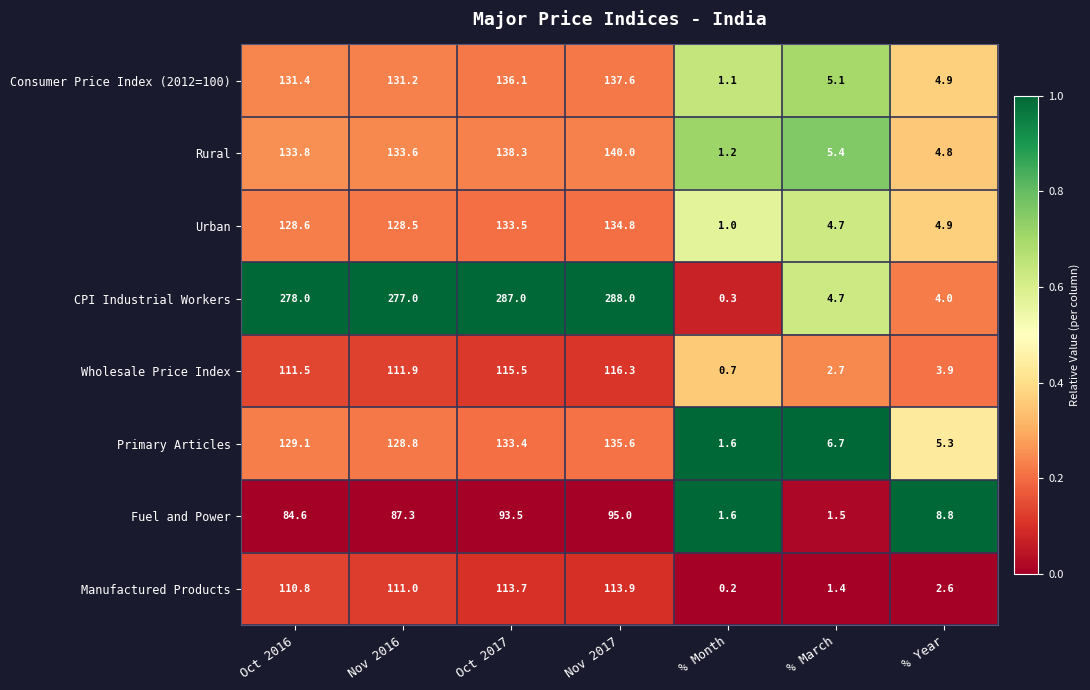

Rank the categories by Wholesale Price Index value from highest to lowest.

Nov 2017, Oct 2017, Nov 2016, Oct 2016, % Year, % March, % Month